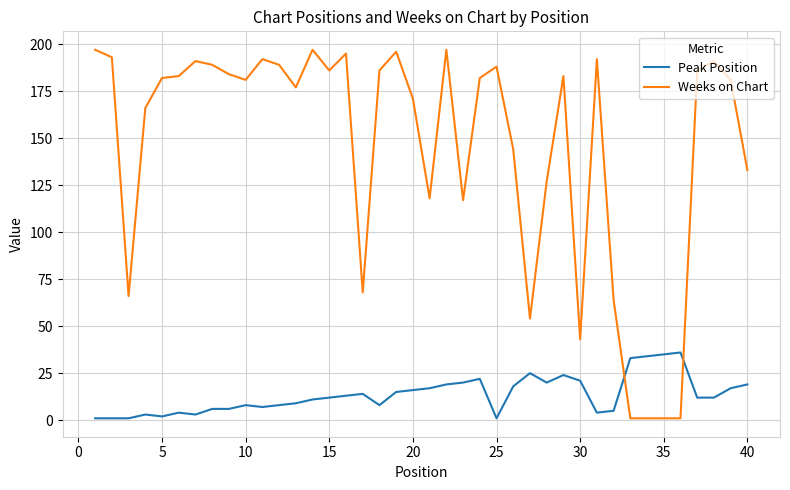

What is the maximum value for Weeks on Chart?

197